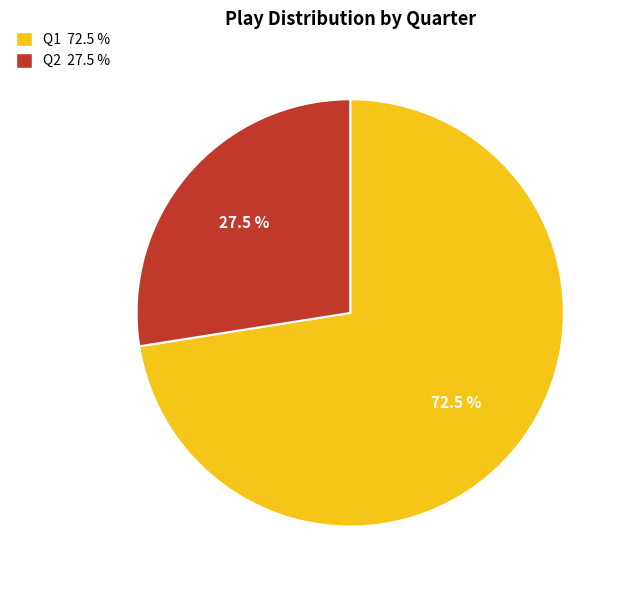

Is there any slice that represents more than half of the pie?

Yes